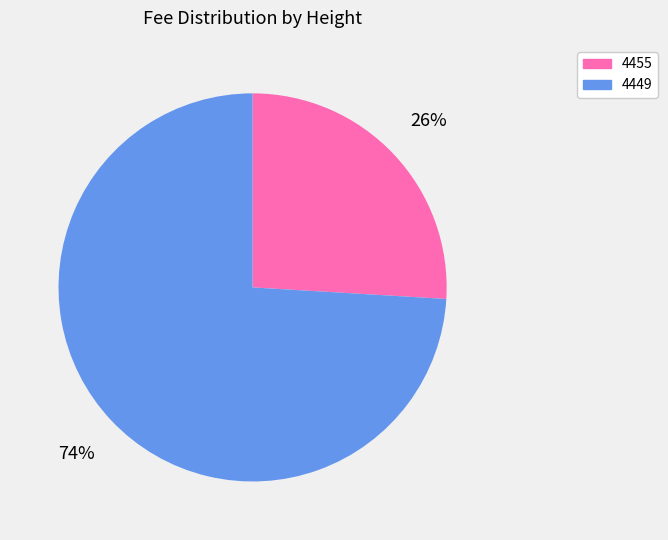

True or false: 4449 accounts for 74% of the total.

True